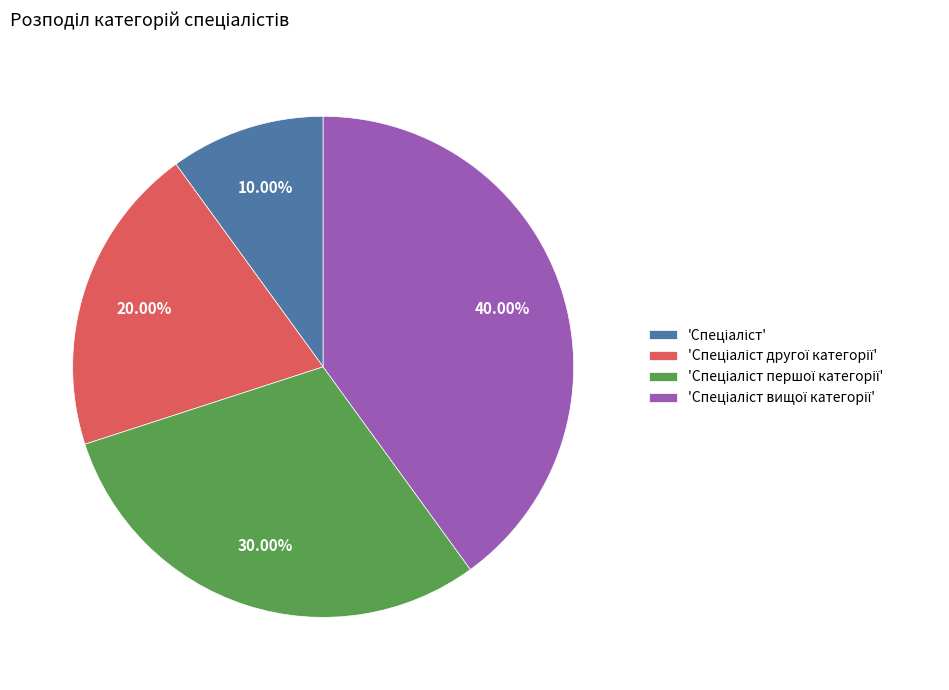

Count the number of slices in the pie.

4